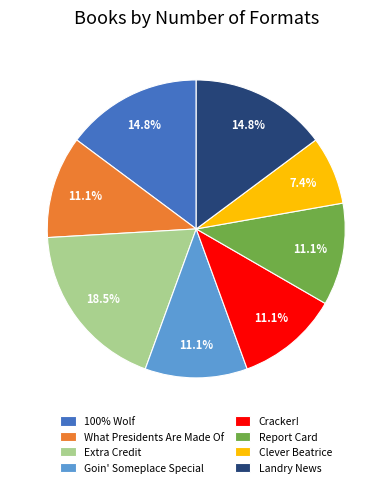

Approximately how many times larger is the value at 100% Wolf compared to Cracker!?

1.3